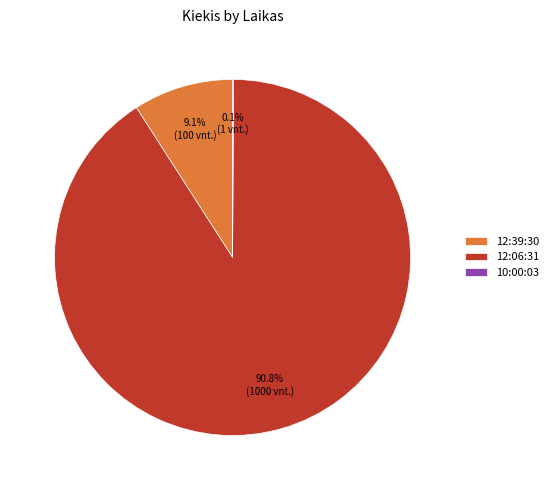

Which slice is the largest?

12:06:31